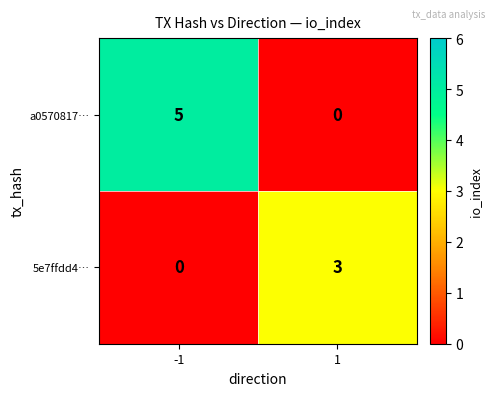

How many data points does each series have?

2